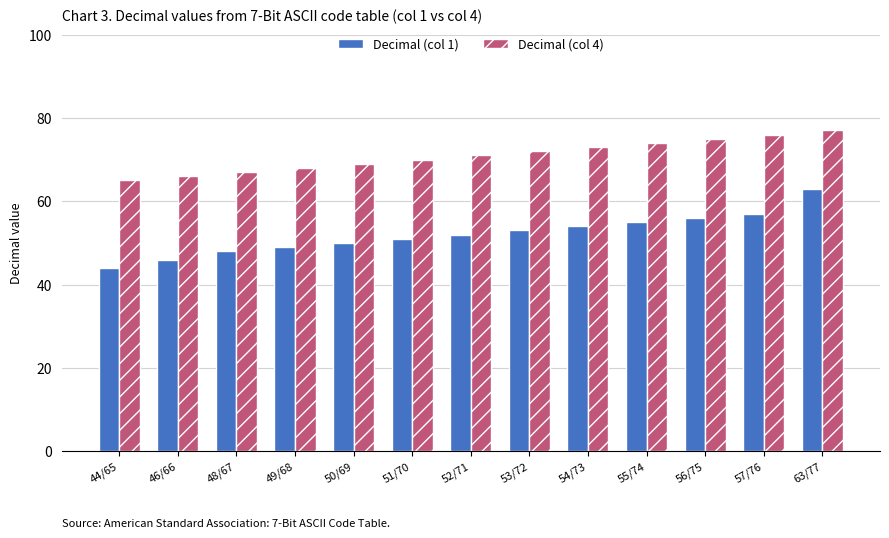

What is the label of the 1st bar from the left?

44/65